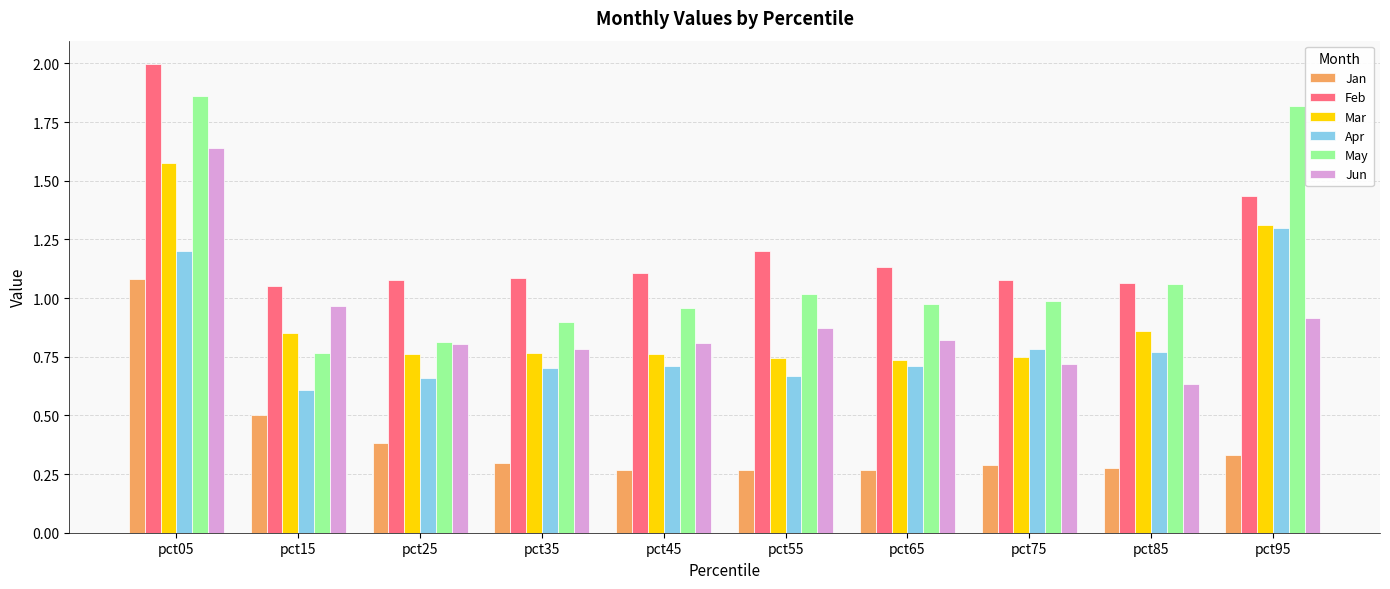

What is the difference between the second highest and second lowest values in the Feb series?

0.4